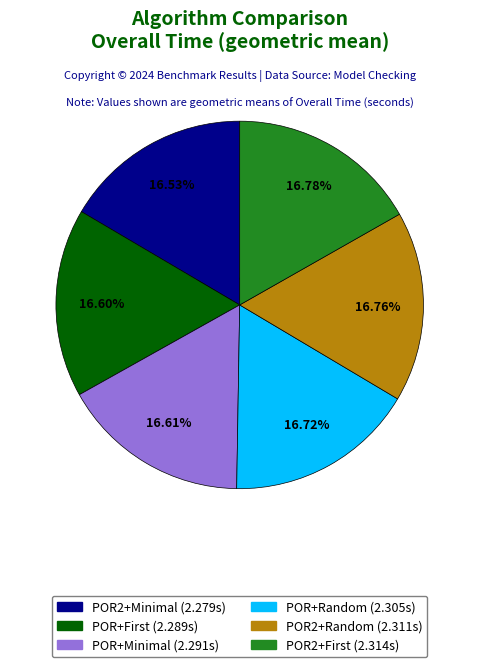

To the nearest percent, what percentage of the pie is MC-NoInv+POR2+Minimal?

17%